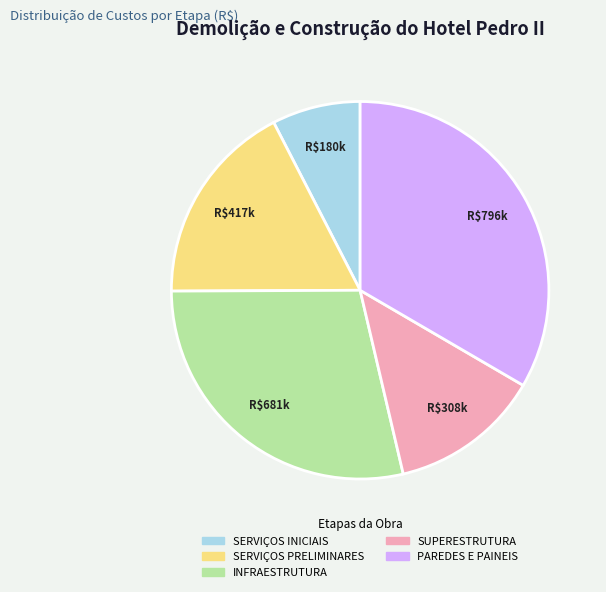

How many segments does this pie chart have?

5